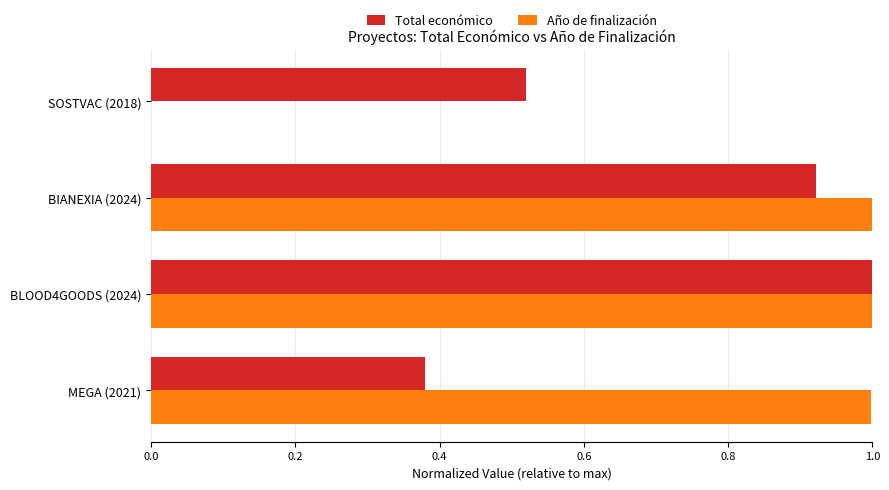

At which category is the sum across all series the highest?

BLOOD4GOODS (2024)